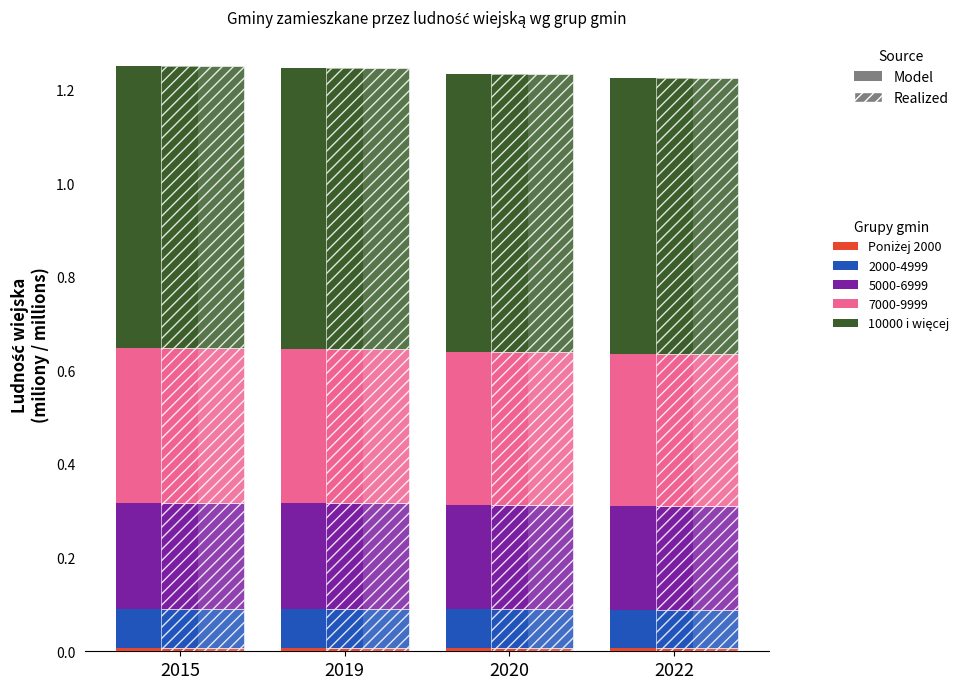

What is the maximum value for 10000 i więcej?

0.6